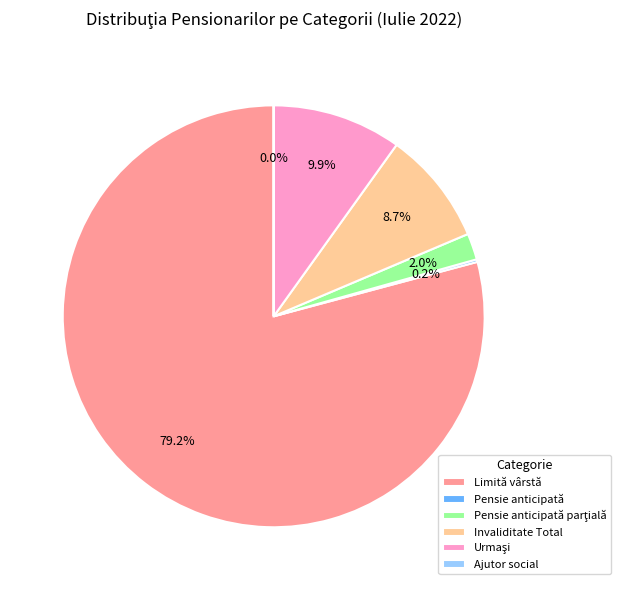

What is the largest slice in the pie chart?

Limită vârstă